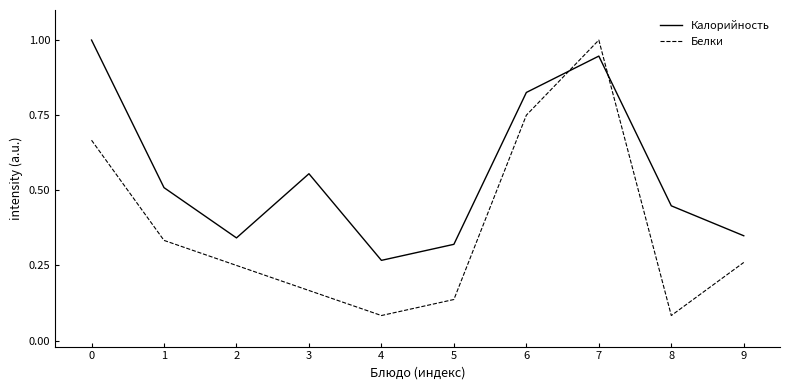

Count the number of data series in this chart.

2